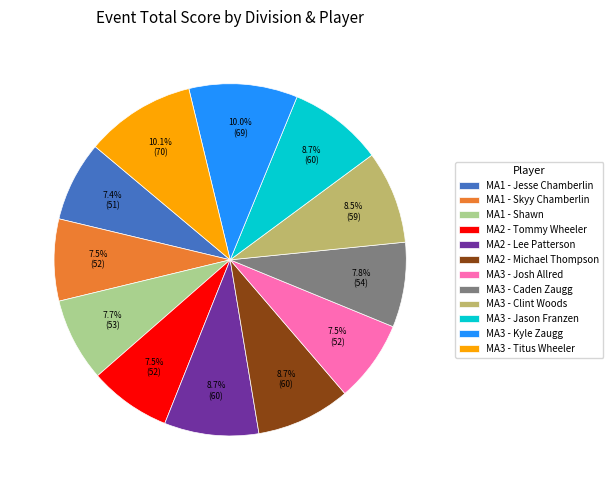

How many segments does this pie chart have?

12